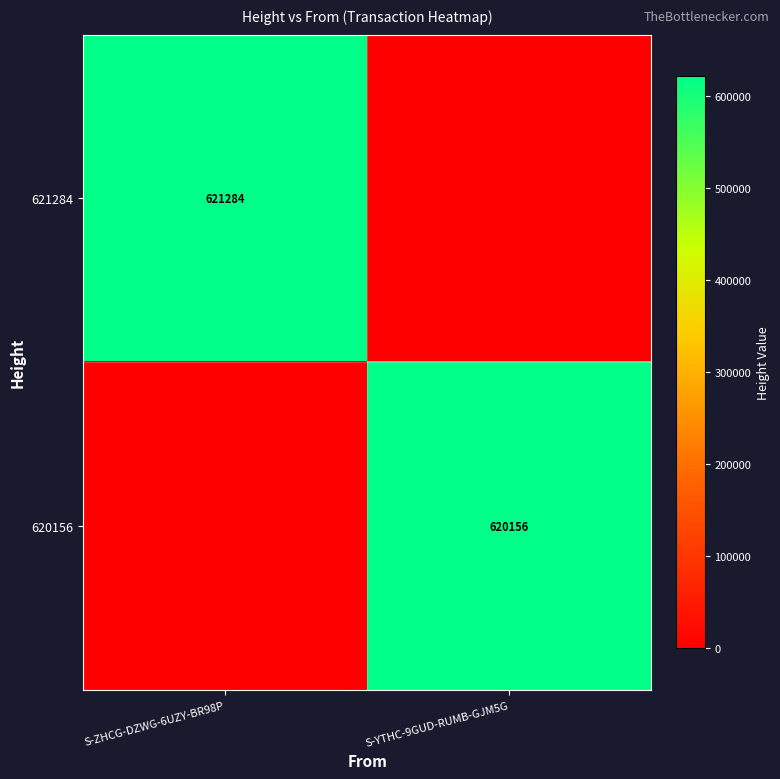

Is it true that 620156 equals 1024238 at S-YTHC-9GUD-RUMB-GJM5G?

False